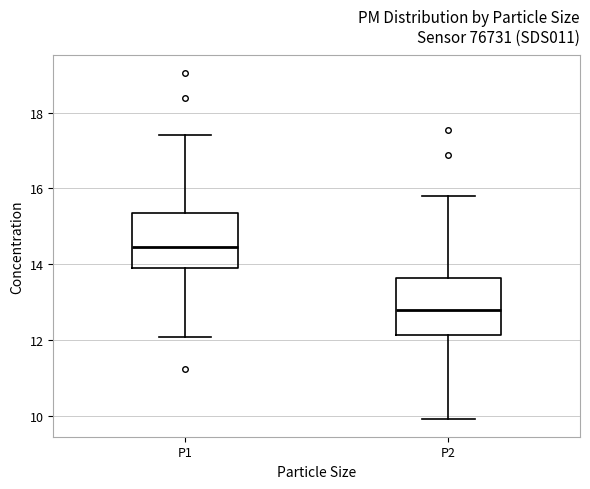

Where is the upper edge of the box for P1 on the y-axis? The values are not printed on the chart, so give them approximately, as read against the axis.

15.4